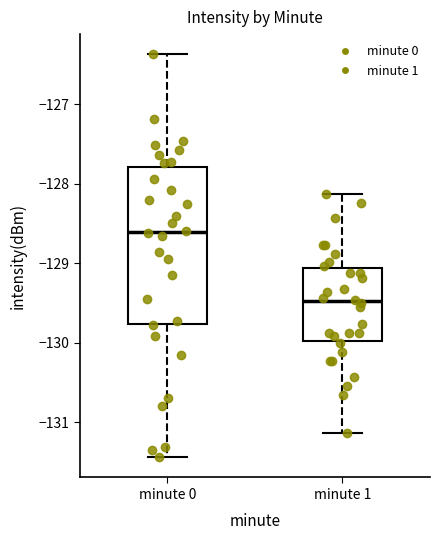

Reading left to right, transcribe this box plot: for each box, give where its median line is, the range the box spans, and where its two whiskers end, as read against the y-axis. The values are not printed on the chart, so give them approximately, as read against the axis.

minute 0: median -128.6, box -129.8 to -127.8, whiskers -131.4 to -126.4
minute 1: median -129.5, box -130.0 to -129.1, whiskers -131.1 to -128.1